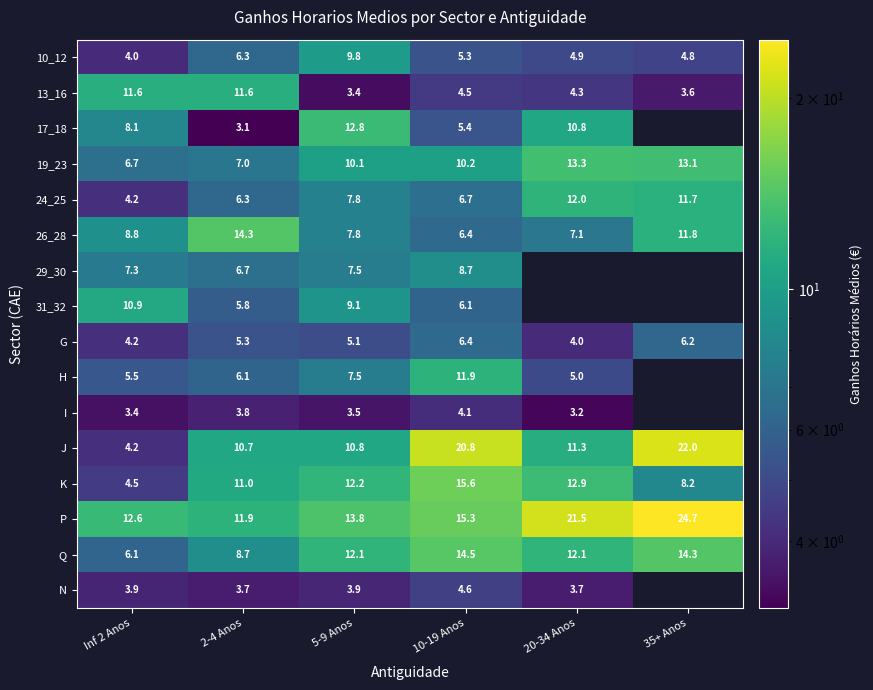

At which label does 19_23 first exceed 10?

5-9 Anos